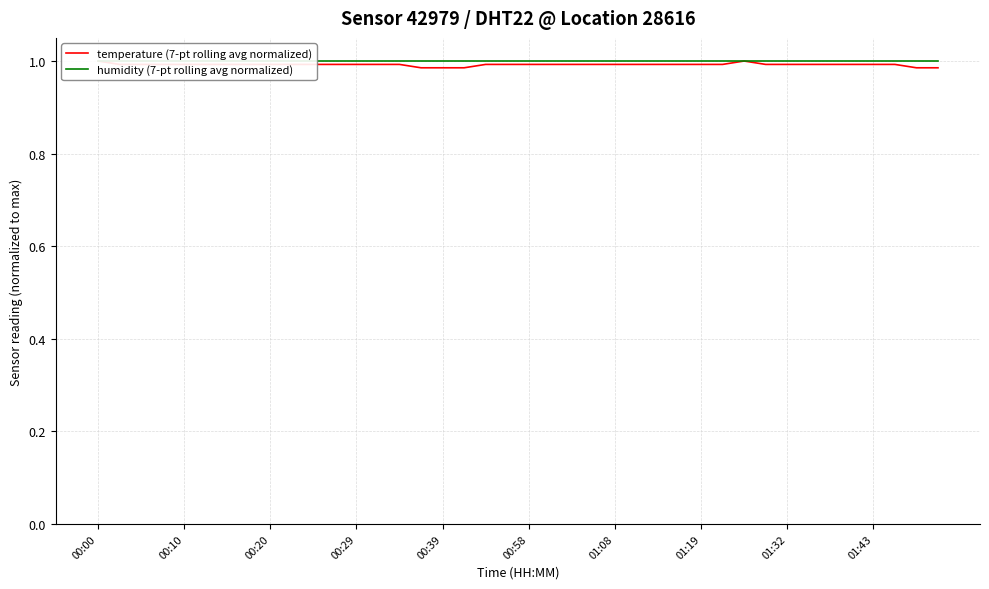

Reading left to right, list all the values displayed in this chart.

temperature (7-pt rolling avg normalized): 1.0	1.0	1.0	1.0	1.0	1.0	1.0	1.0	1.0	1.0	1.0	1.0	1.0	1.0	1.0	1.0	1.0	1.0	1.0	1.0	1.0	1.0	1.0	1.0	1.0	1.0	1.0	1.0	1.0	1.0	1.0	1.0	1.0	1.0	1.0	1.0	1.0	1.0	1.0	1.0
humidity (7-pt rolling avg normalized): 1.0	1.0	1.0	1.0	1.0	1.0	1.0	1.0	1.0	1.0	1.0	1.0	1.0	1.0	1.0	1.0	1.0	1.0	1.0	1.0	1.0	1.0	1.0	1.0	1.0	1.0	1.0	1.0	1.0	1.0	1.0	1.0	1.0	1.0	1.0	1.0	1.0	1.0	1.0	1.0